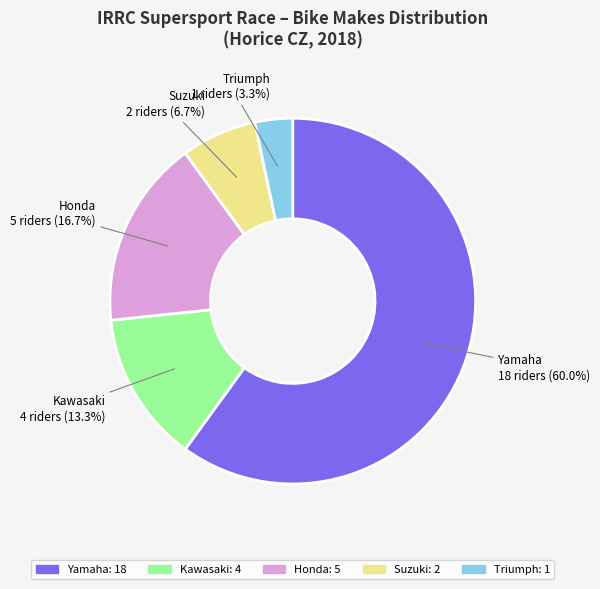

The Yamaha slice represents 60% of the pie. True or false?

True